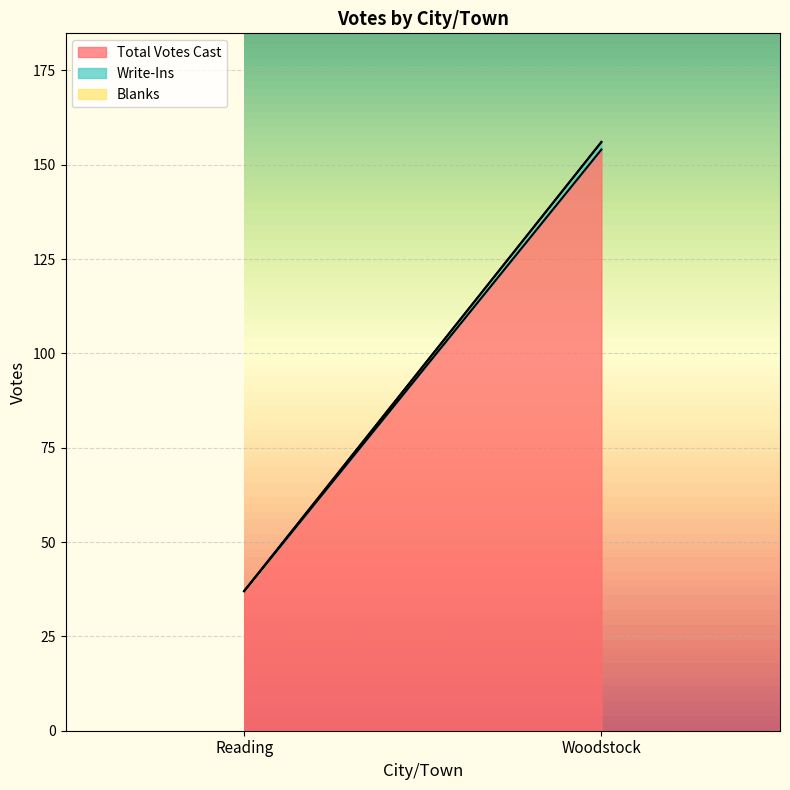

Where is Total Votes Cast nearest to the value 95?

Reading